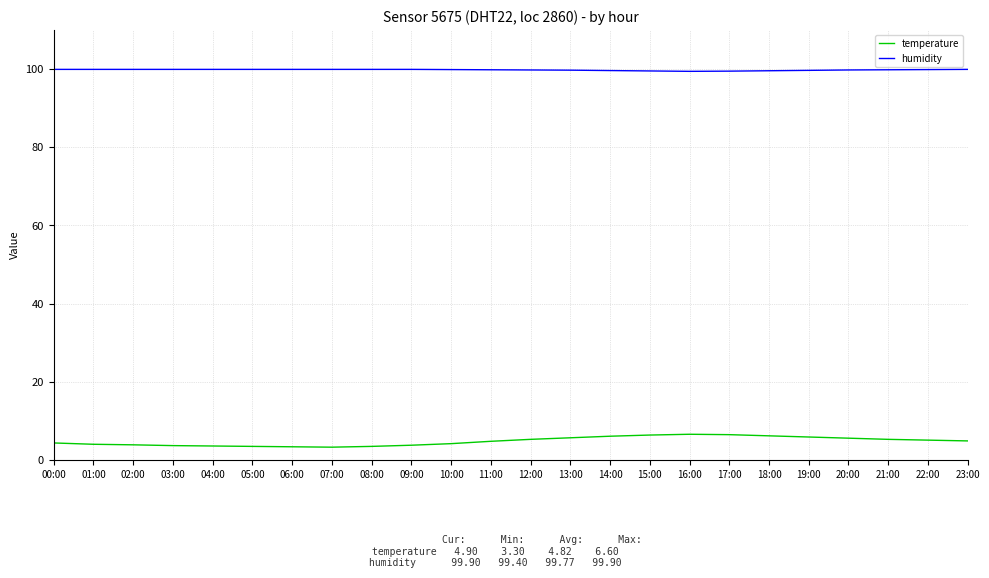

True or false: humidity and temperature cross at least once.

False